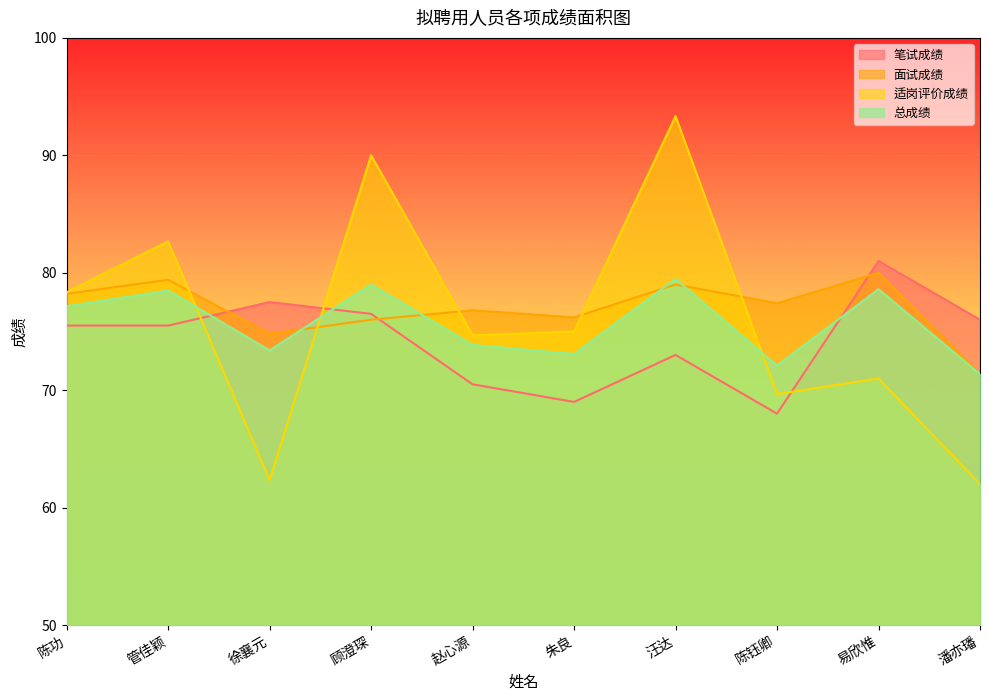

Which series has the largest total across all categories?

面试成绩